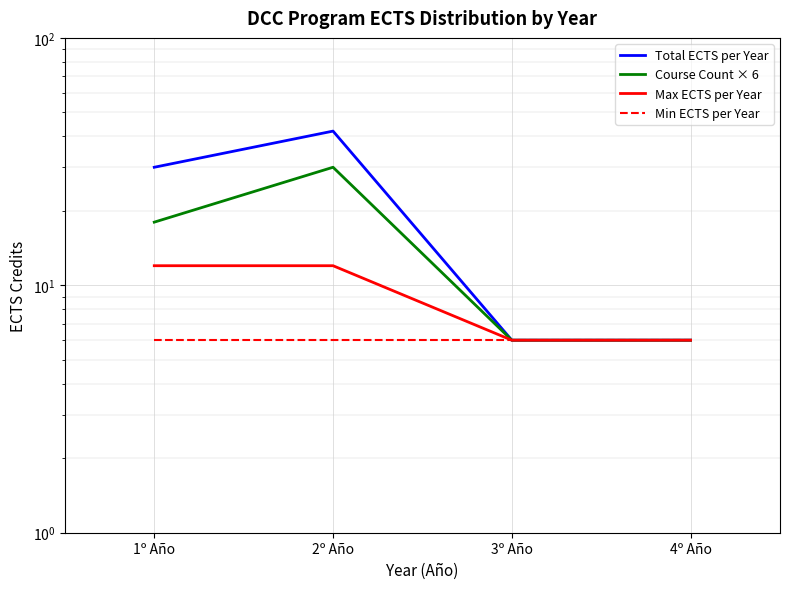

What is the label of the 3rd point from the left?

3º Año